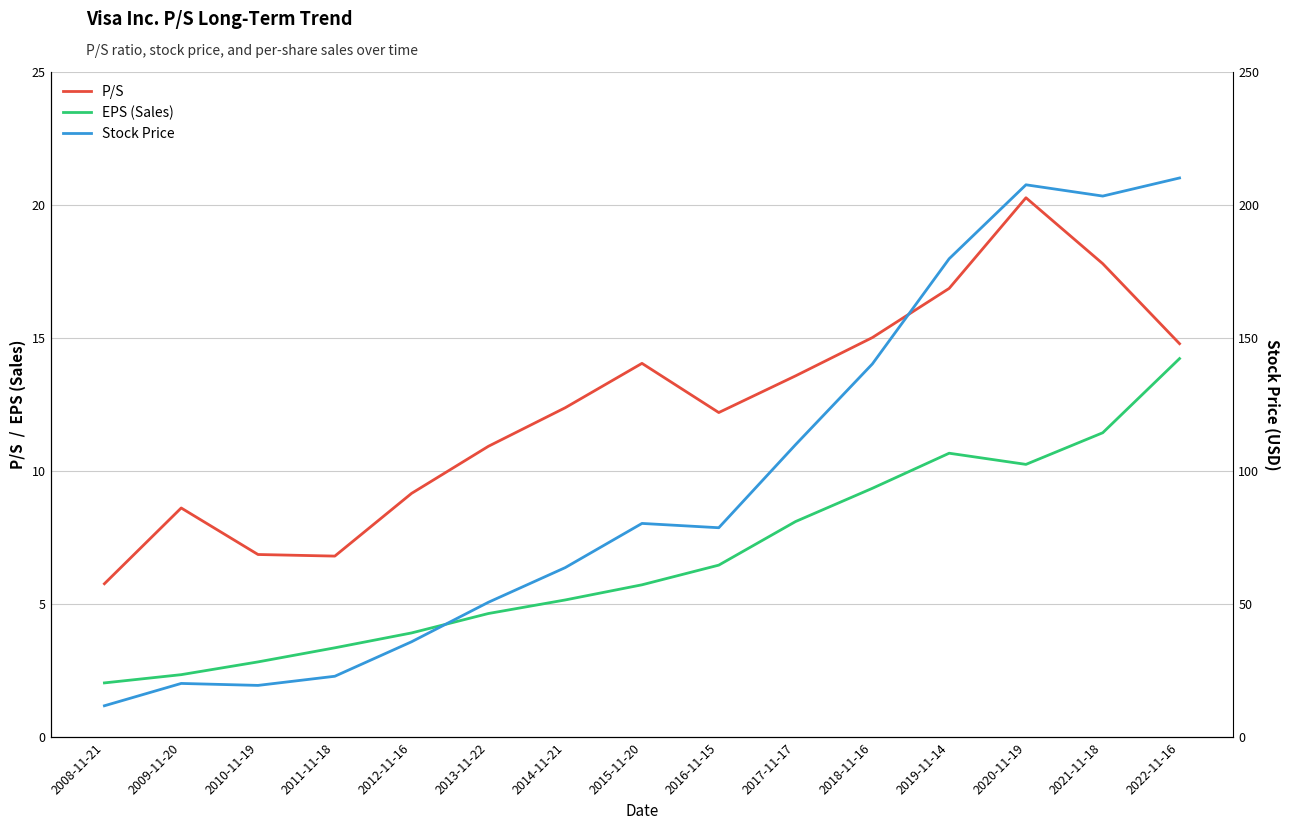

Which series changed the most between 2009-11-20 and 2014-11-21?

Stock Price